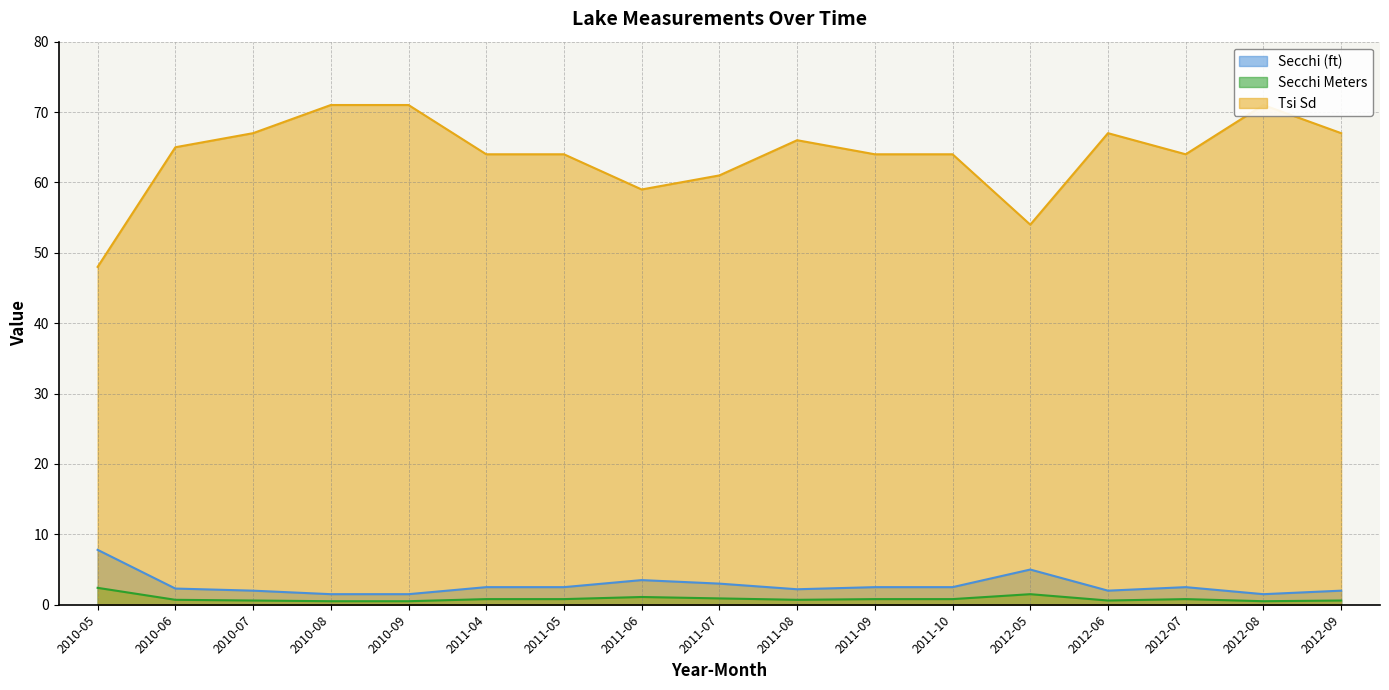

What is the difference between the maximum and minimum values in the Secchi (ft) series?

6.3